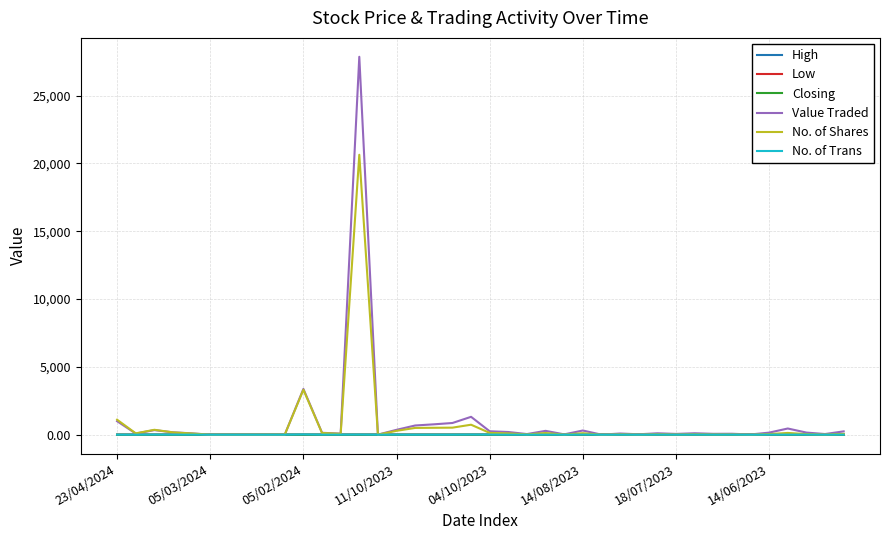

What is the greatest value displayed?

27864.0